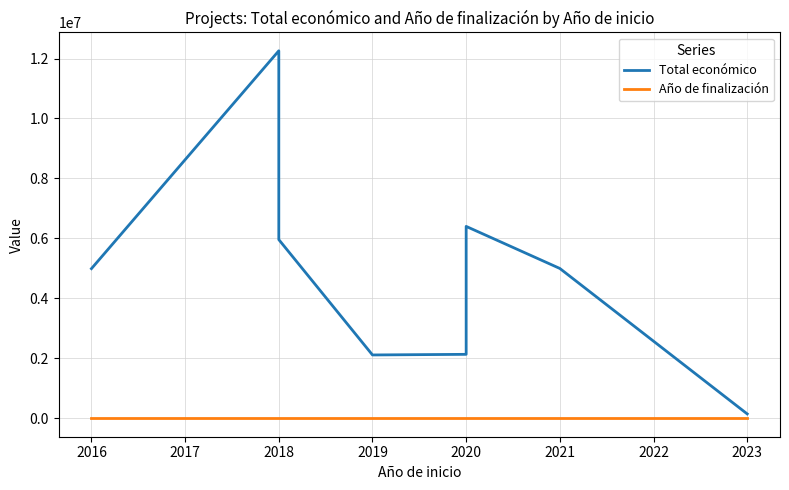

Which series has the largest total across all categories?

Total económico